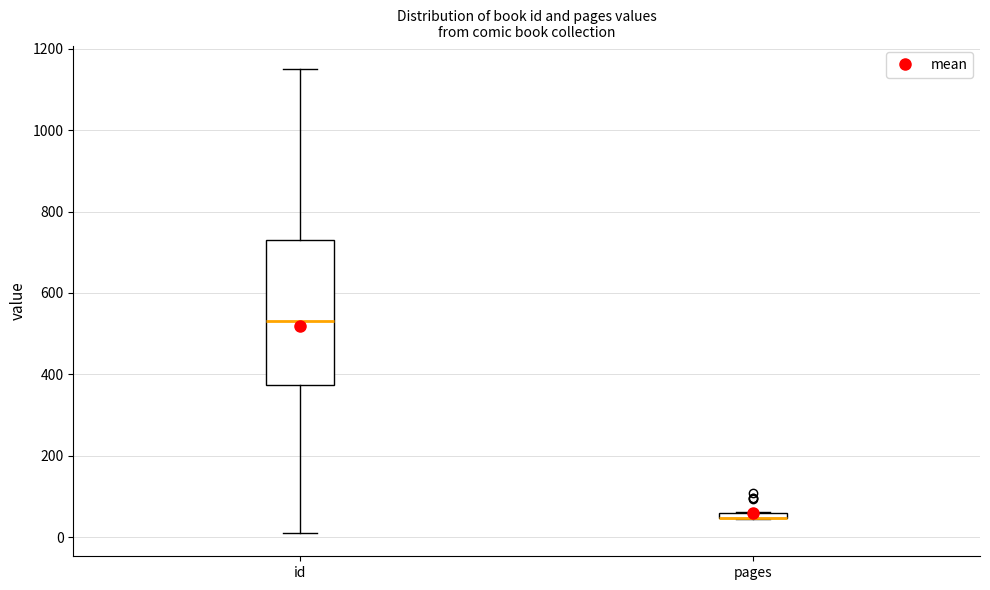

Where is the upper edge of the box for id on the y-axis? The values are not printed on the chart, so give them approximately, as read against the axis.

720